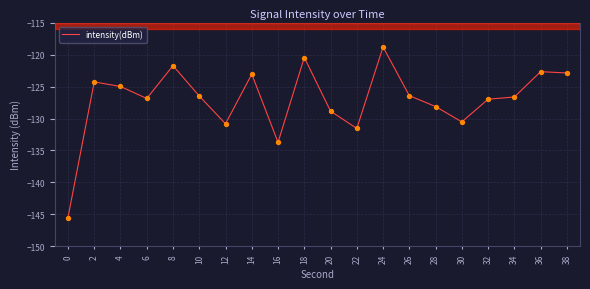

Which has a higher value, 2 or 38?

38